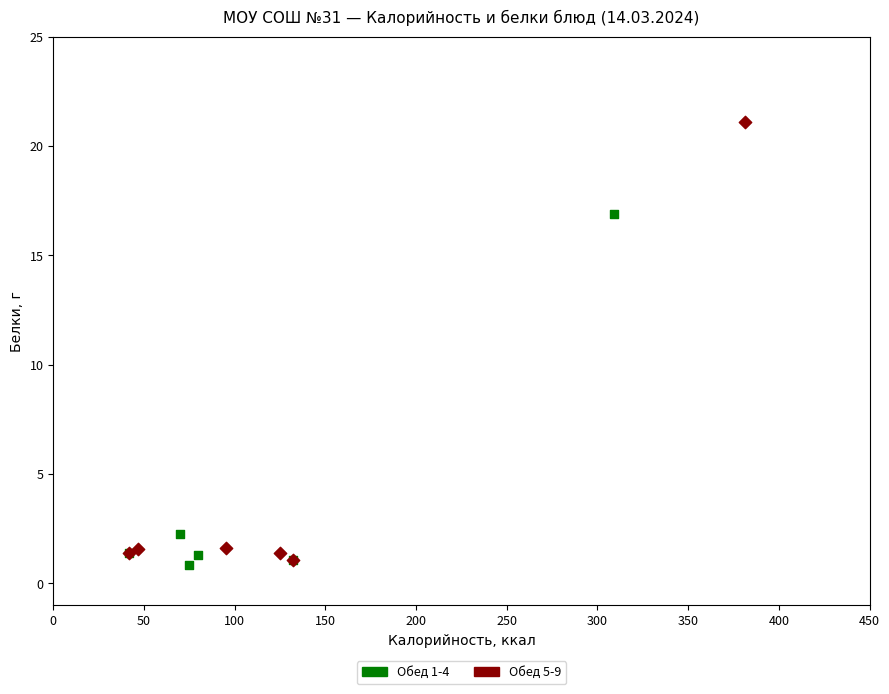

Which series reaches the maximum Y coordinate?

Обед 5-9